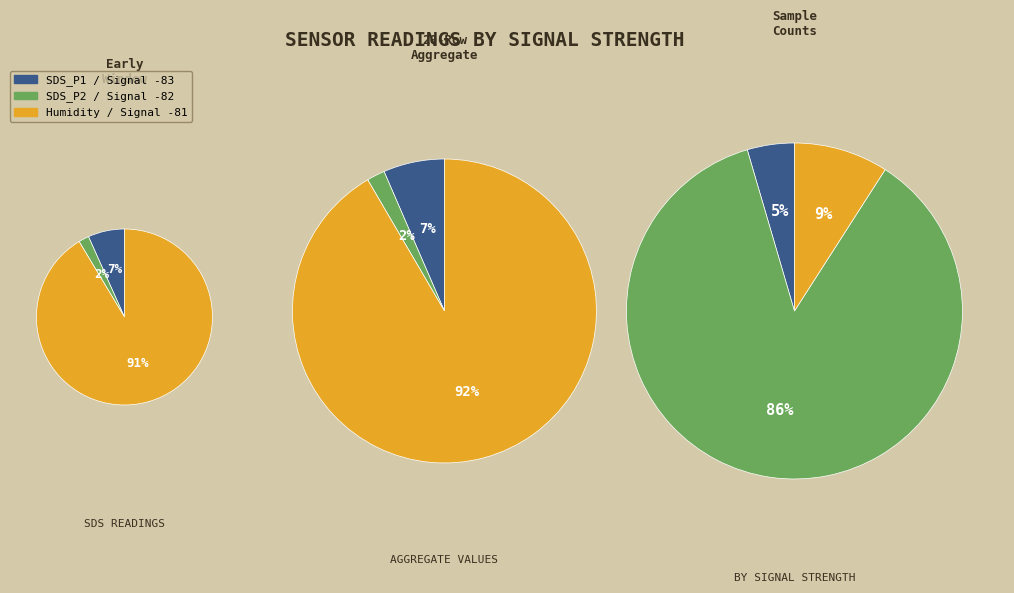

What percentage is the 5 slice, to the nearest percent?

5%